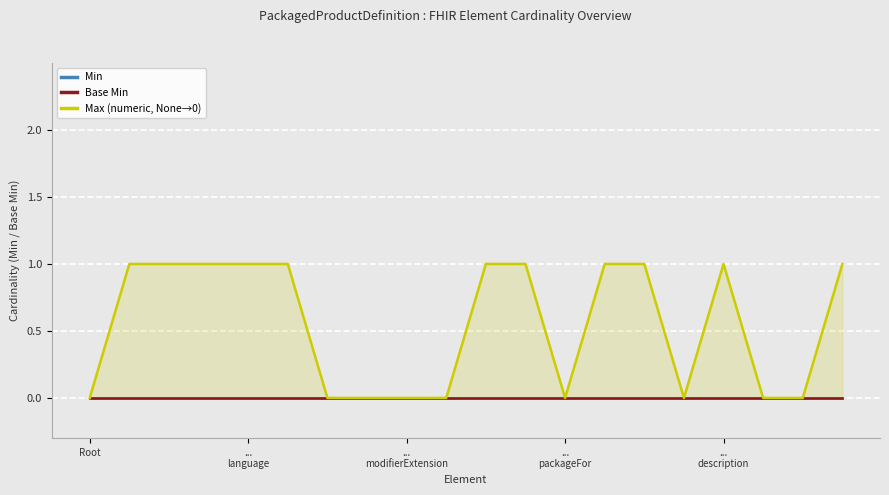

True or false: Max (numeric, None→0) and Base Min intersect in this chart.

False